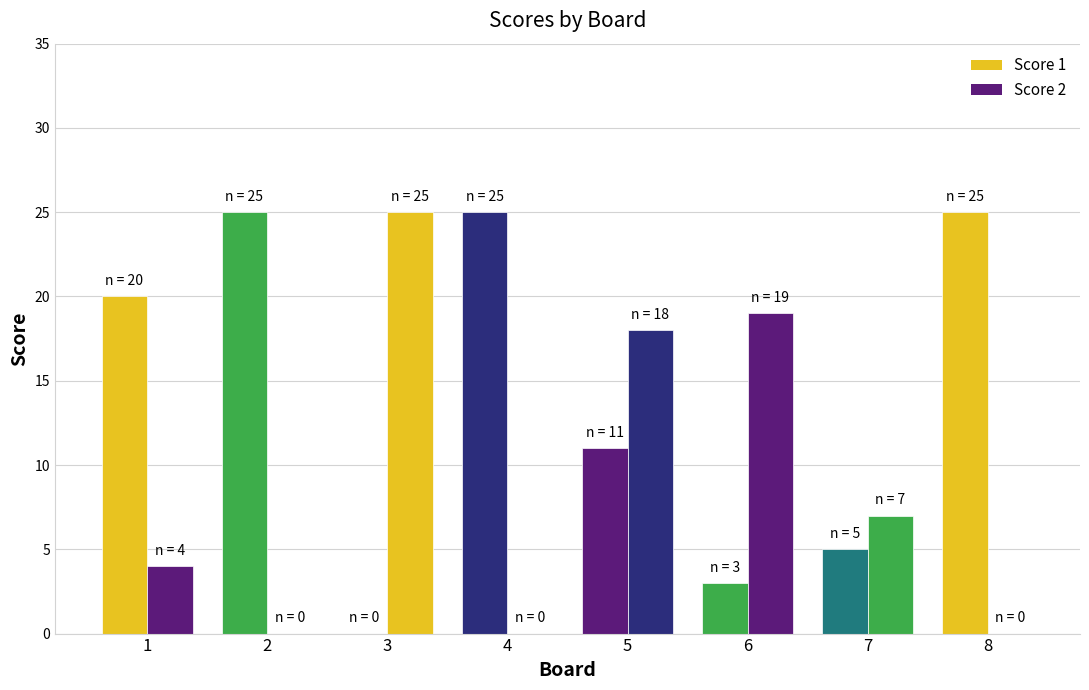

How many bars are there in total?

16